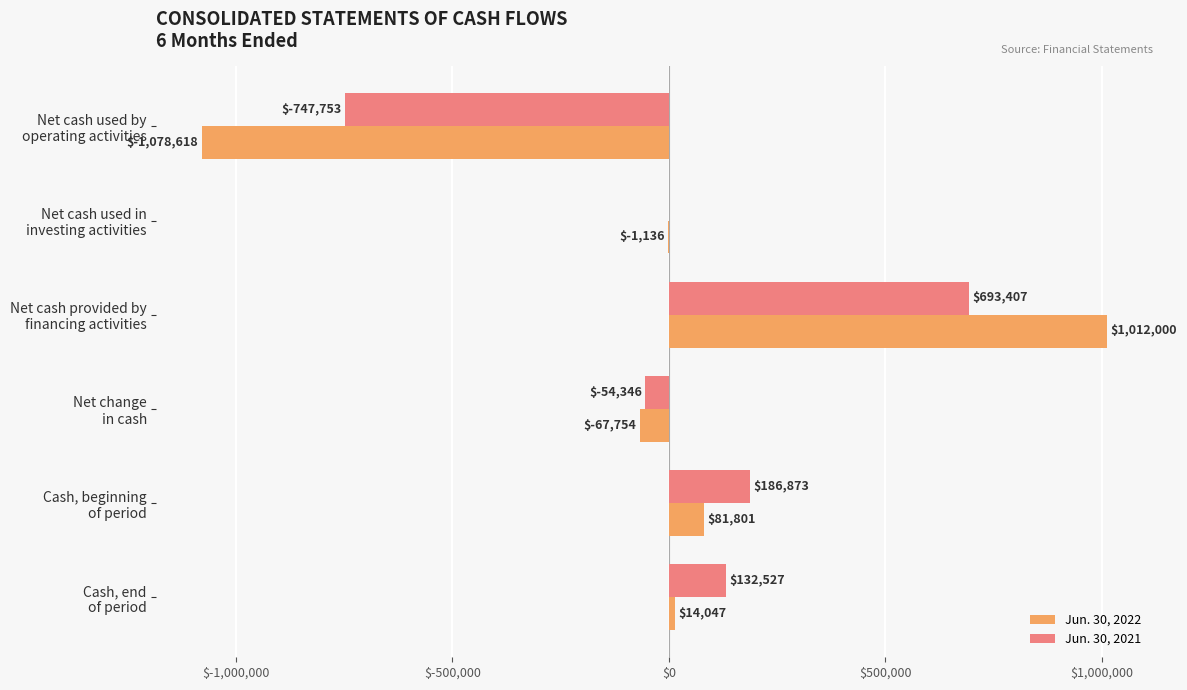

At which category is the sum across all series the highest?

Net cash provided by
financing activities